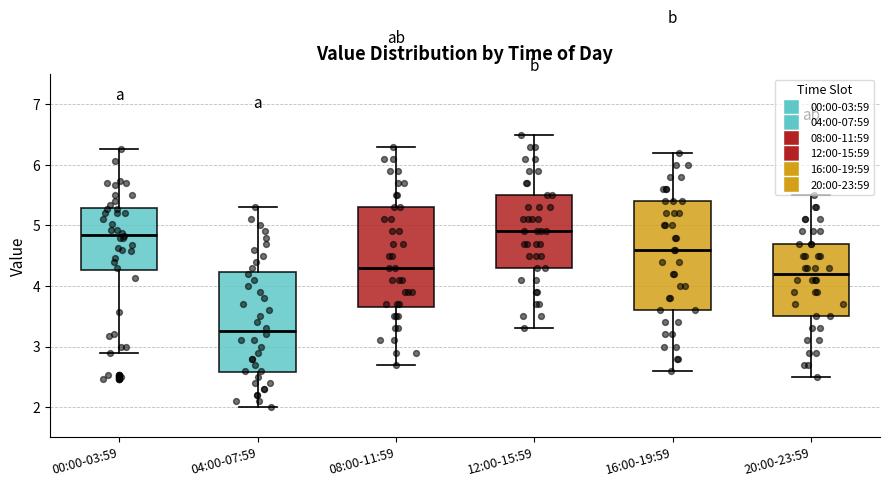

Reading left to right, transcribe this box plot: for each box, give where its median line is, the range the box spans, and where its two whiskers end, as read against the y-axis. The values are not printed on the chart, so give them approximately, as read against the axis.

00:00-03:59: median 4.9, box 4.3 to 5.3, whiskers 2.9 to 6.3
04:00-07:59: median 3.3, box 2.6 to 4.2, whiskers 2.0 to 5.3
08:00-11:59: median 4.3, box 3.7 to 5.3, whiskers 2.7 to 6.3
12:00-15:59: median 4.9, box 4.3 to 5.5, whiskers 3.3 to 6.5
16:00-19:59: median 4.6, box 3.6 to 5.4, whiskers 2.6 to 6.2
20:00-23:59: median 4.2, box 3.5 to 4.7, whiskers 2.5 to 5.5